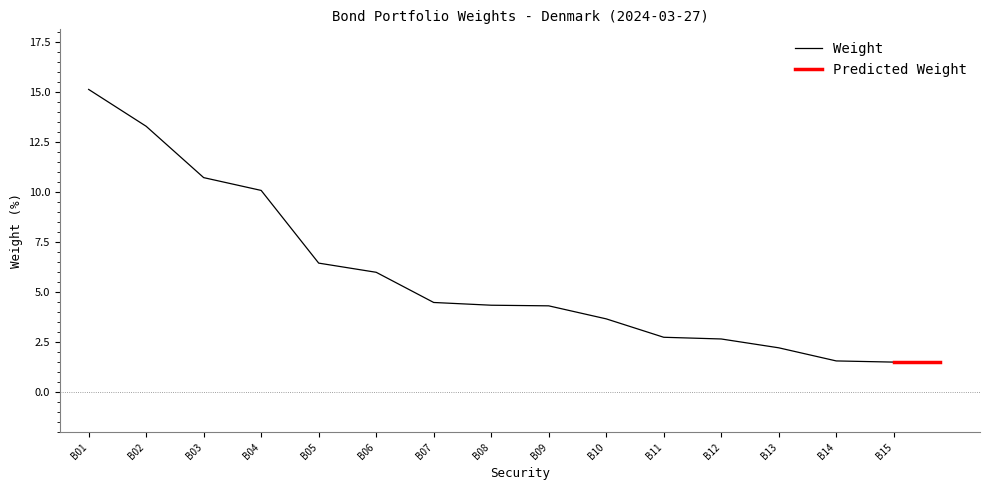

At which label does Weight first exceed 4?

B01